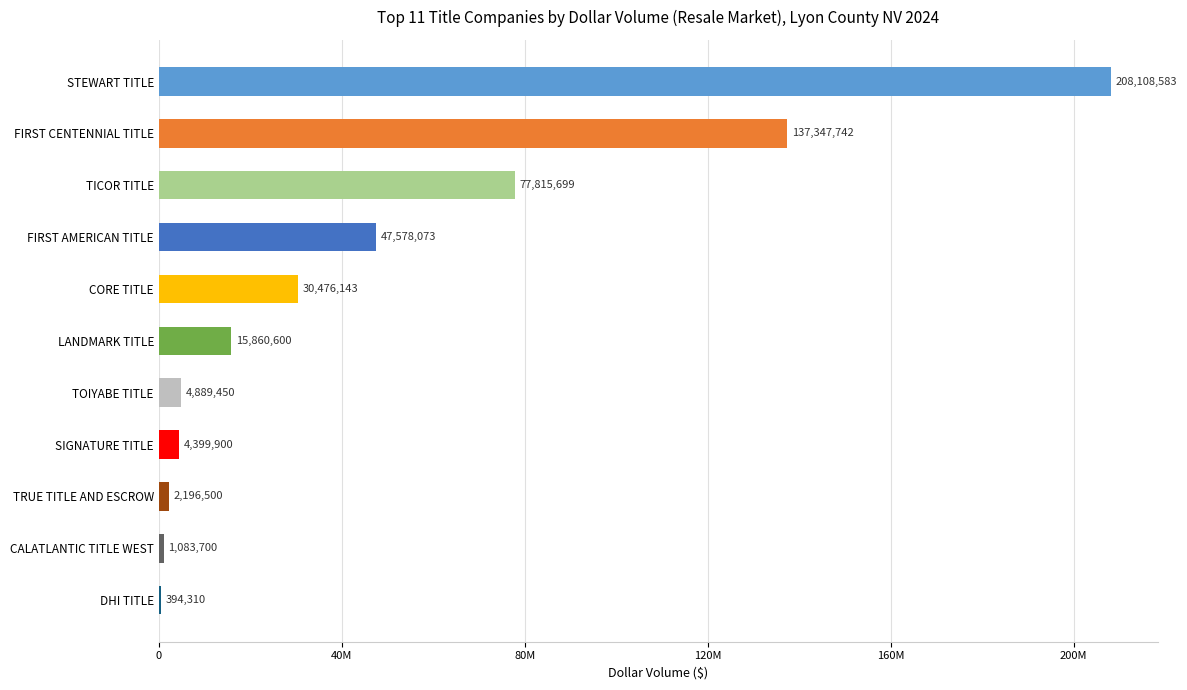

Are the bars horizontal?

Yes